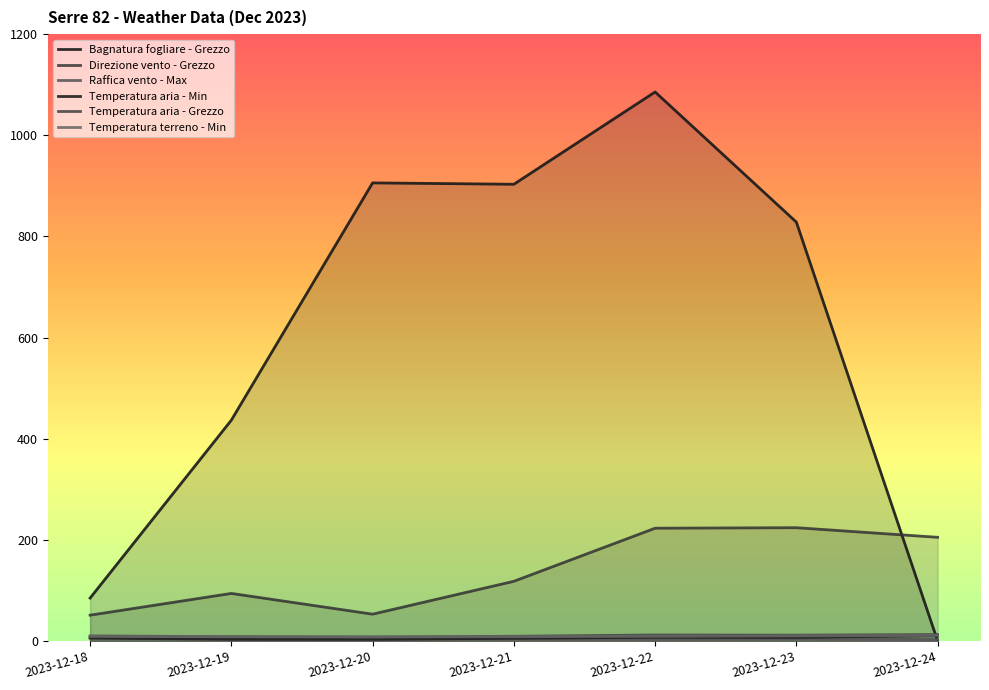

Reading left to right, list all the values displayed in this chart.

Bagnatura fogliare - Grezzo: 84.8	436.7	905.9	903.2	1085.7	828.3	0.0
Direzione vento - Grezzo: 51.0	94.0	53.0	118.0	223.0	224.0	205.0
Raffica vento - Max: 6.4	4.6	4.1	3.8	3.5	4.2	2.8
Temperatura aria - Min: 5.7	3.4	3.2	5.3	7.3	7.0	10.6
Temperatura aria - Grezzo: 9.9	8.5	7.7	9.3	11.8	11.5	12.7
Temperatura terreno - Min: 8.9	8.3	8.1	8.4	9.2	10.0	10.9